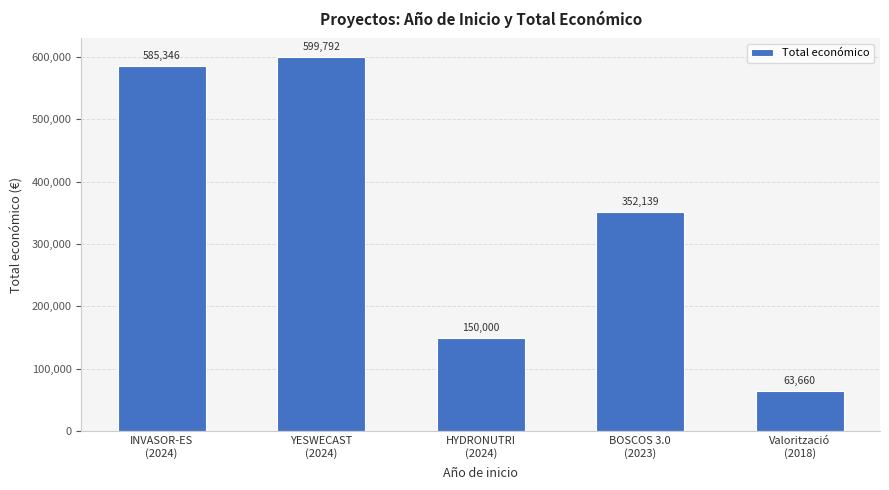

What is the change in value from YESWECAST
(2024) to Valorització
(2018)?

-536132